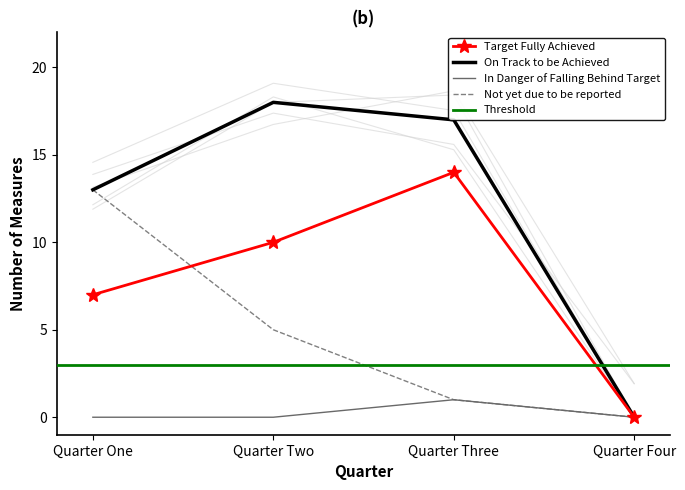

Count the In Danger of Falling Behind Target values in the range 0 to 1.

4